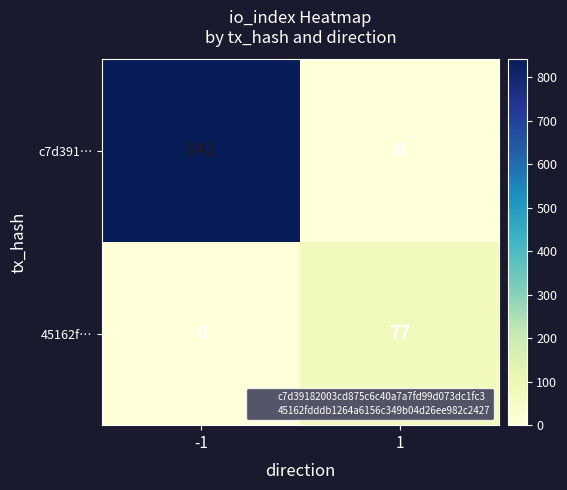

What is the sum of the 45162f… values at 1 and -1?

77